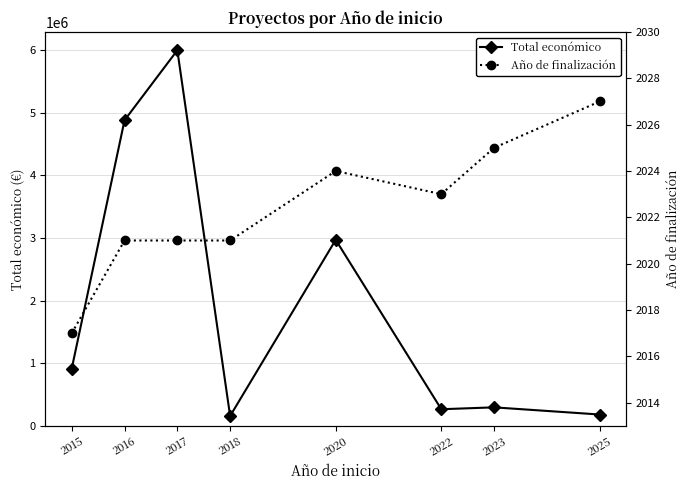

At which category does Total económico reach its first local valley?

2018